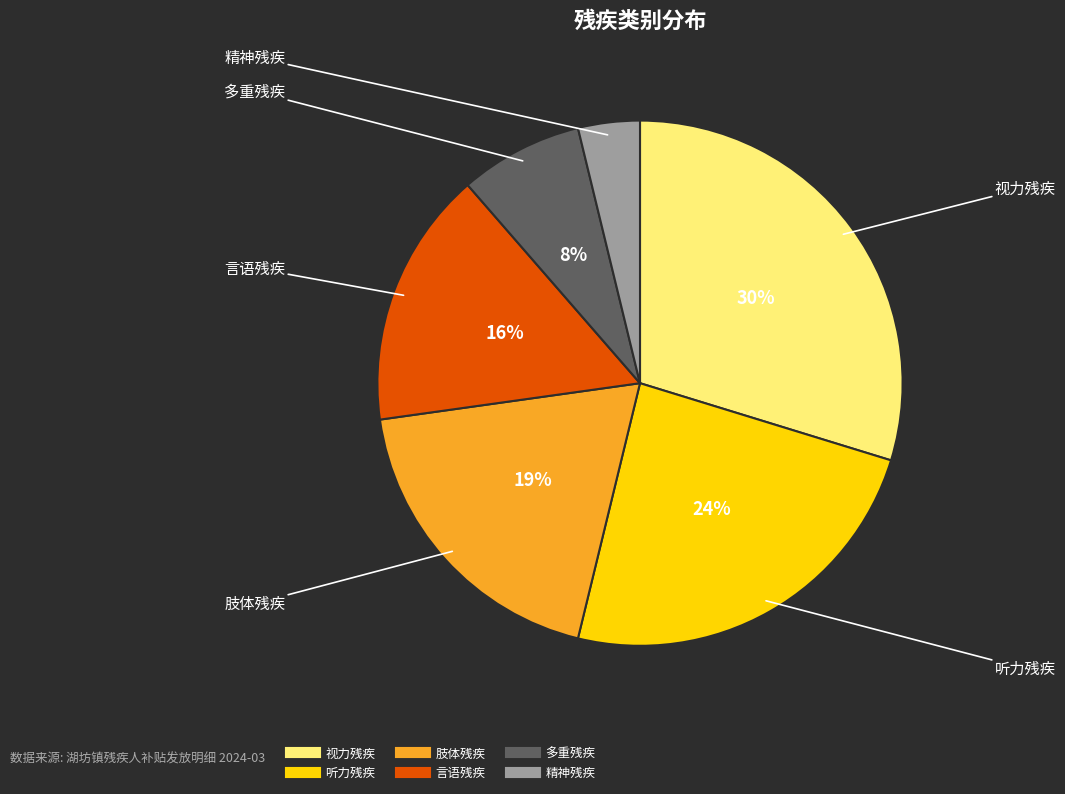

Is there any slice that represents more than half of the pie?

No